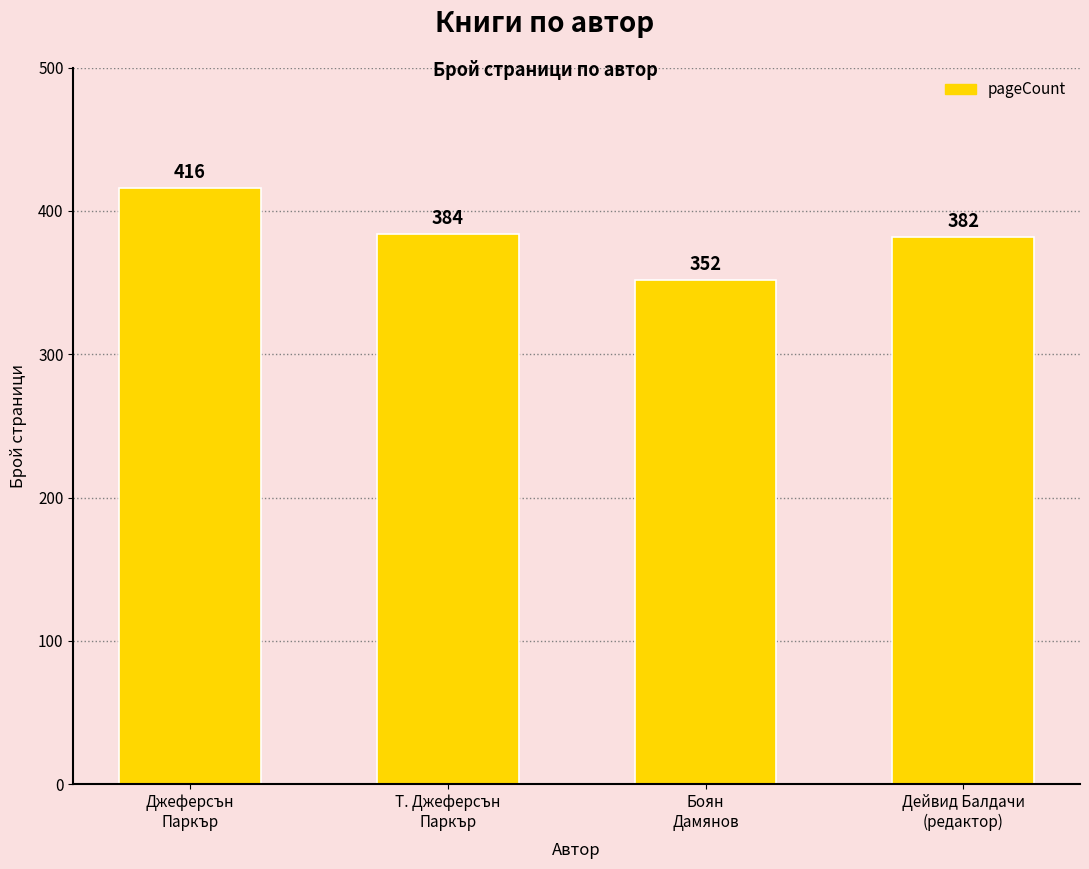

What is the difference between the maximum and minimum values?

64